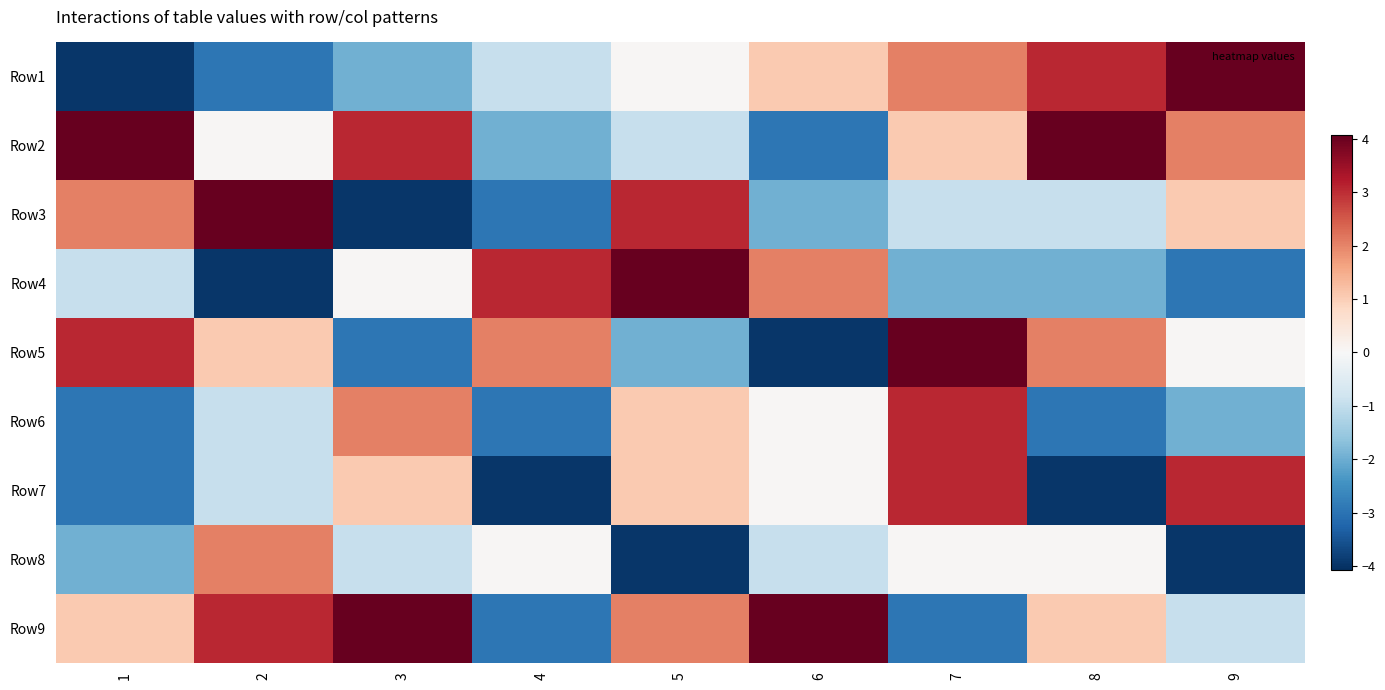

What is the total value across all series at 1?

-2.4